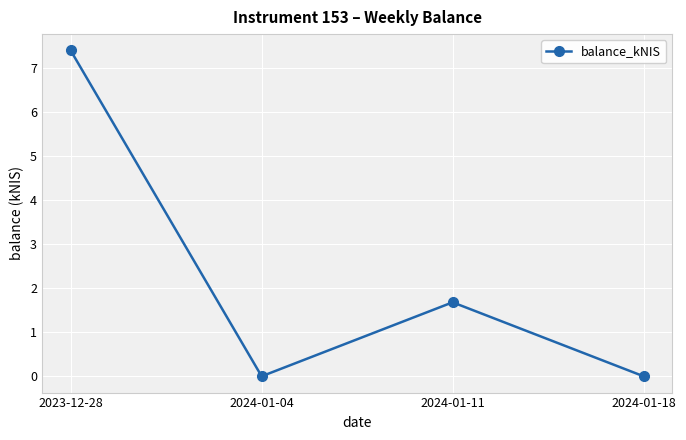

What is the average value?

2.3